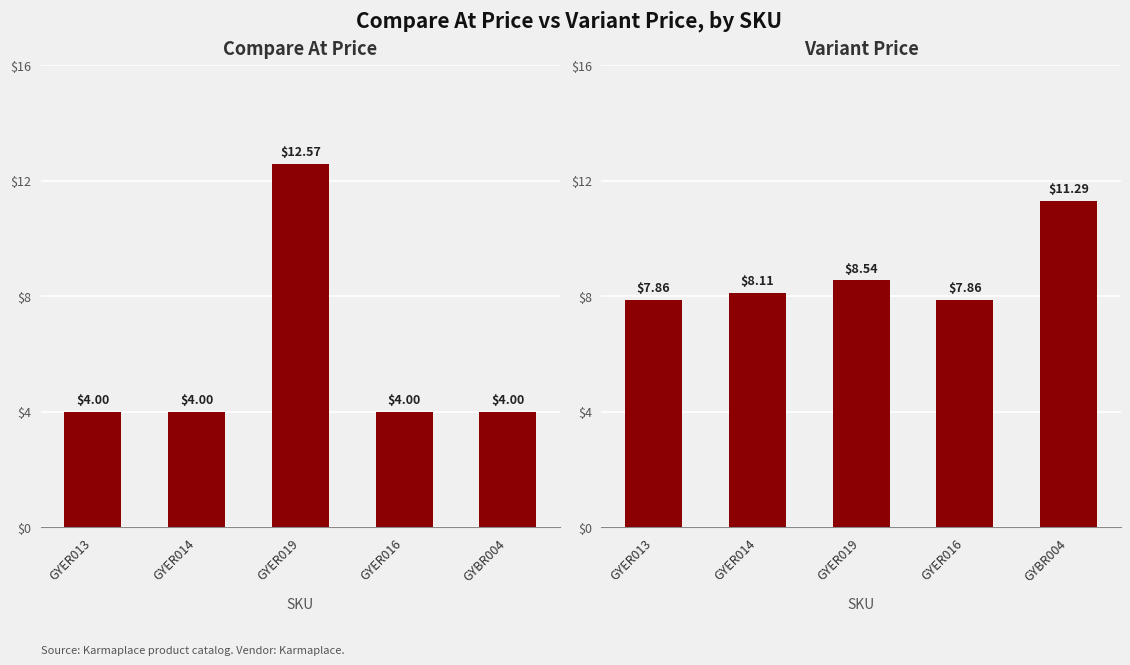

Which series has the widest spread of values?

Variant Compare At Price